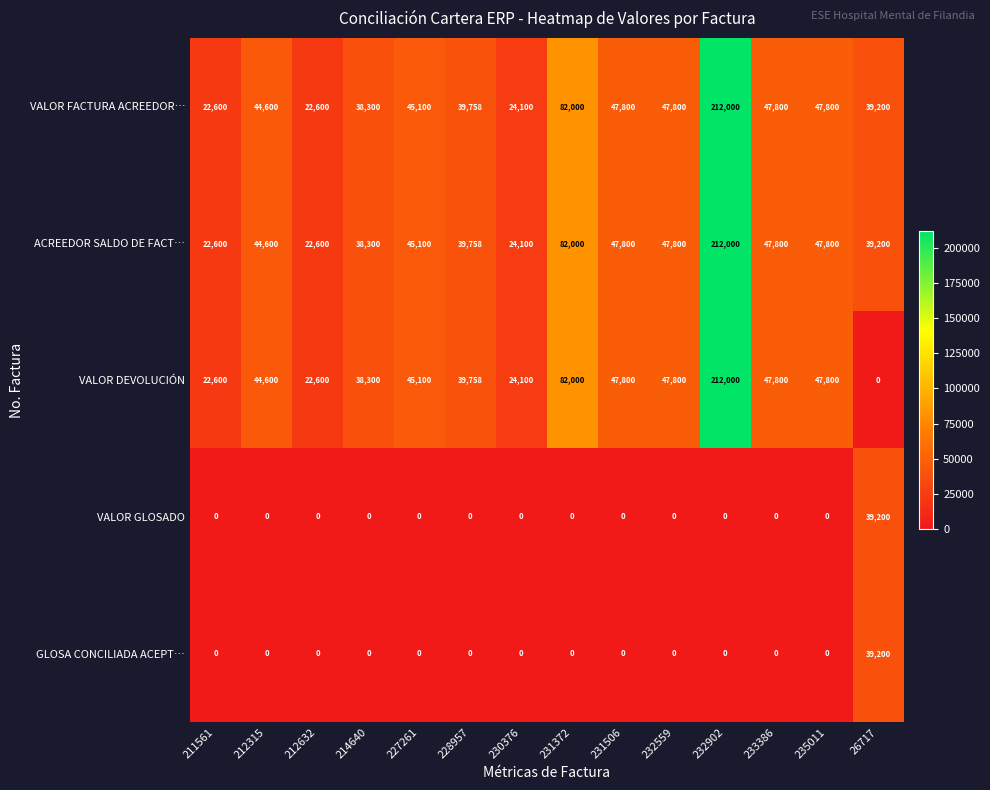

What is the total value across all series at 212632?

67800